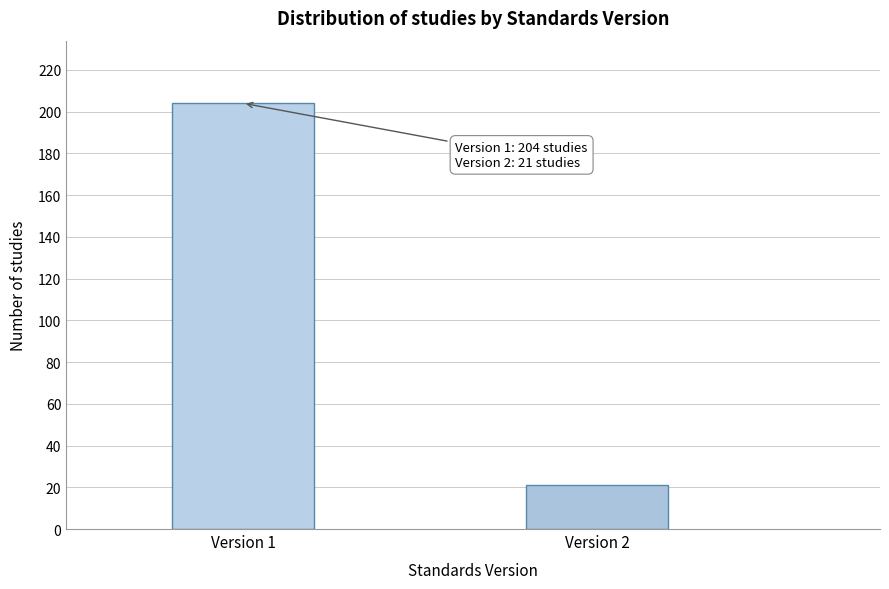

Reading left to right, extract all data points from this chart.

Version 1=204	Version 2=21